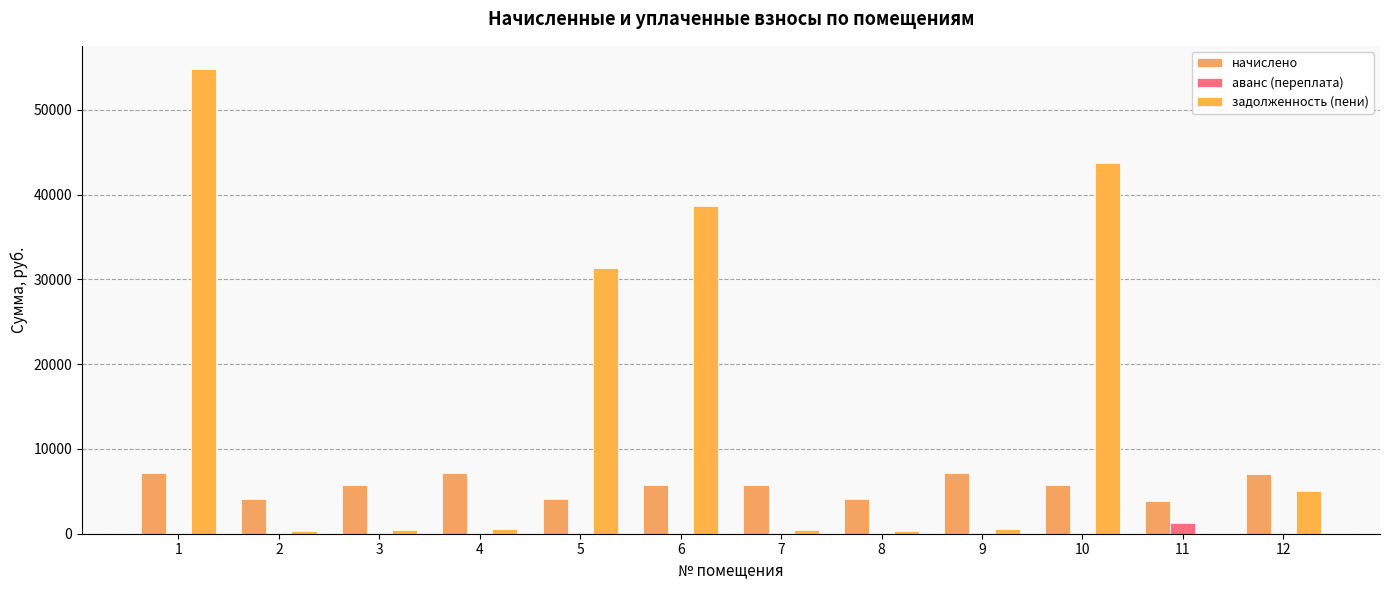

Reading right to left, transcribe all the data shown in this chart.

начислено: 7049.2	3883.3	5716.8	7174.4	4099.7	5694.0	5785.1	4099.7	7117.6	5694.0	4099.7	7174.4
аванс (переплата): 0.0	1274.3	0.0	0.0	0.0	0.0	0.0	0.0	0.0	0.0	0.0	0.0
задолженность (пени): 5019.0	0.0	43680.0	597.9	341.6	474.5	38681.4	31324.3	593.1	474.5	341.6	54817.6